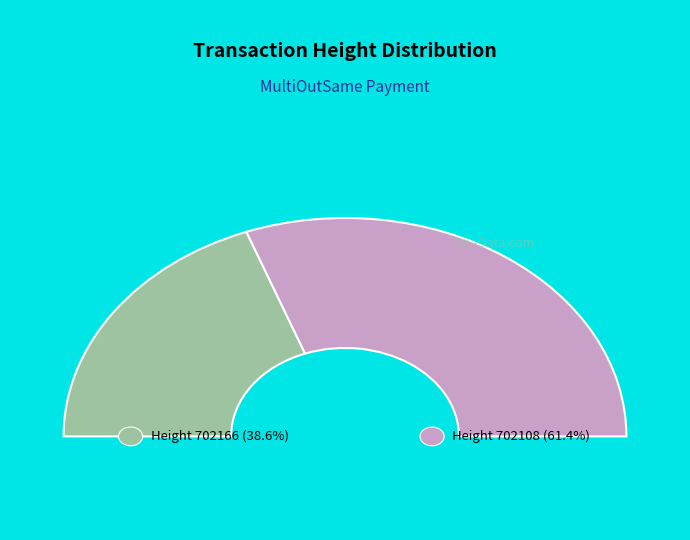

What is the ratio of the value at 702166 to the value at 702108?

0.6